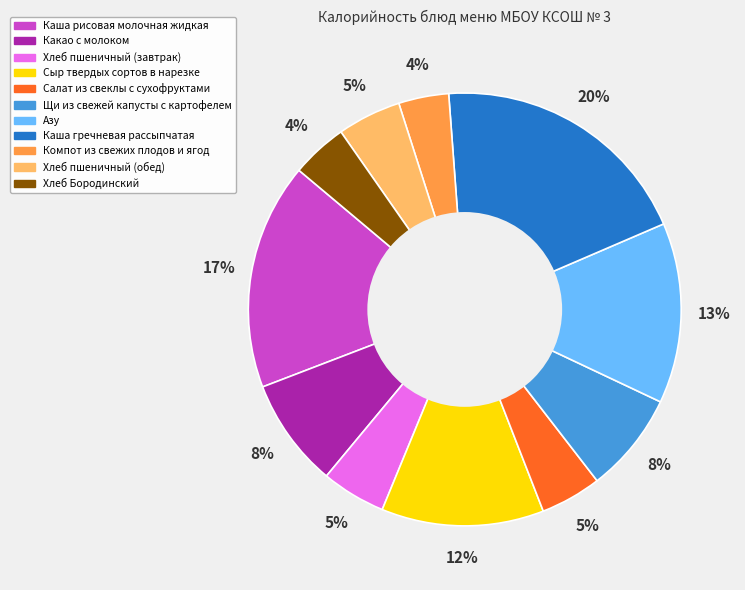

Count the number of slices in the pie.

11